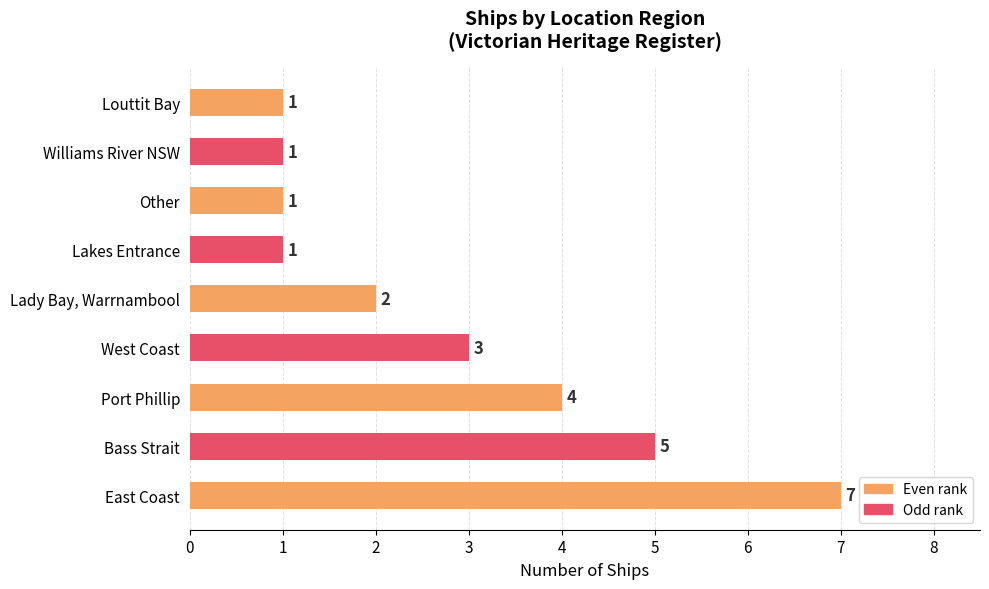

Between Louttit Bay and Lady Bay, Warrnambool, which is larger?

Lady Bay, Warrnambool